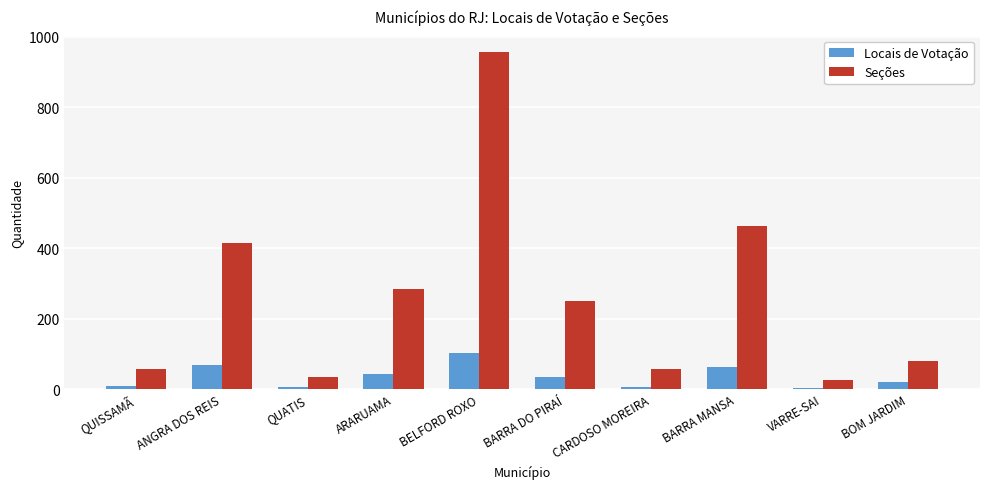

Does the chart contain stacked bars?

No